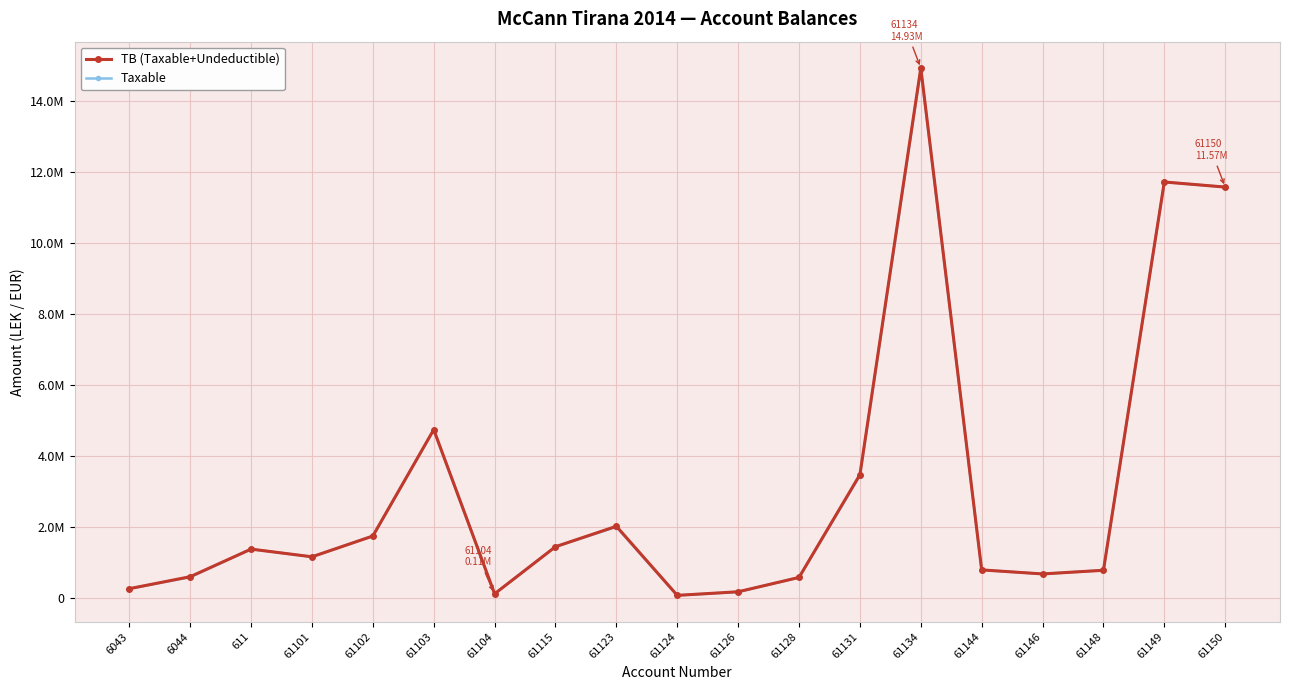

What is the lowest value of the TB (Taxable+Undeductible) series?

61813.2